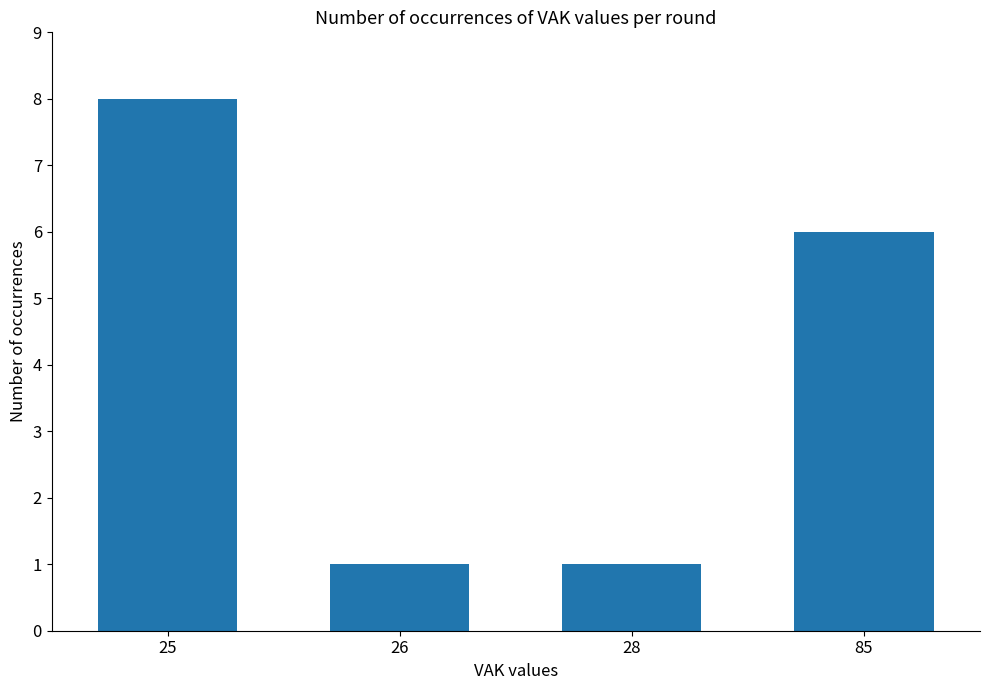

What is the change in value from 26 to 85?

+5